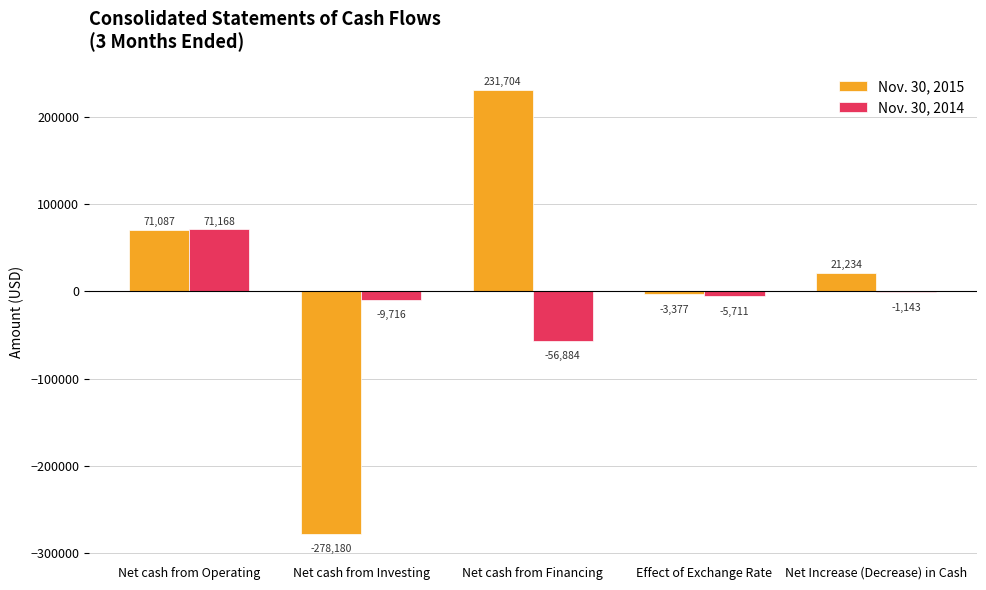

Which category has the highest value in the Nov. 30, 2015 series?

Net cash from Financing